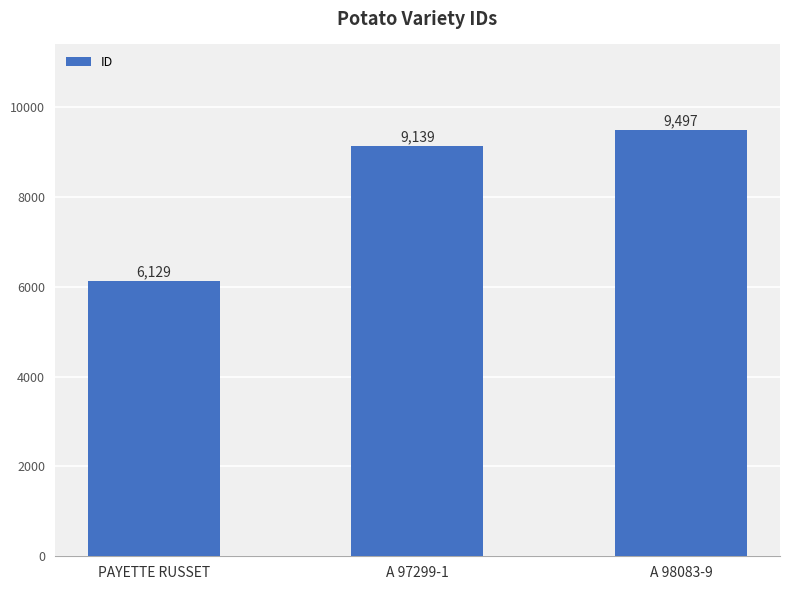

Reading left to right, extract all data points from this chart.

PAYETTE RUSSET=6129	A 97299-1=9139	A 98083-9=9497